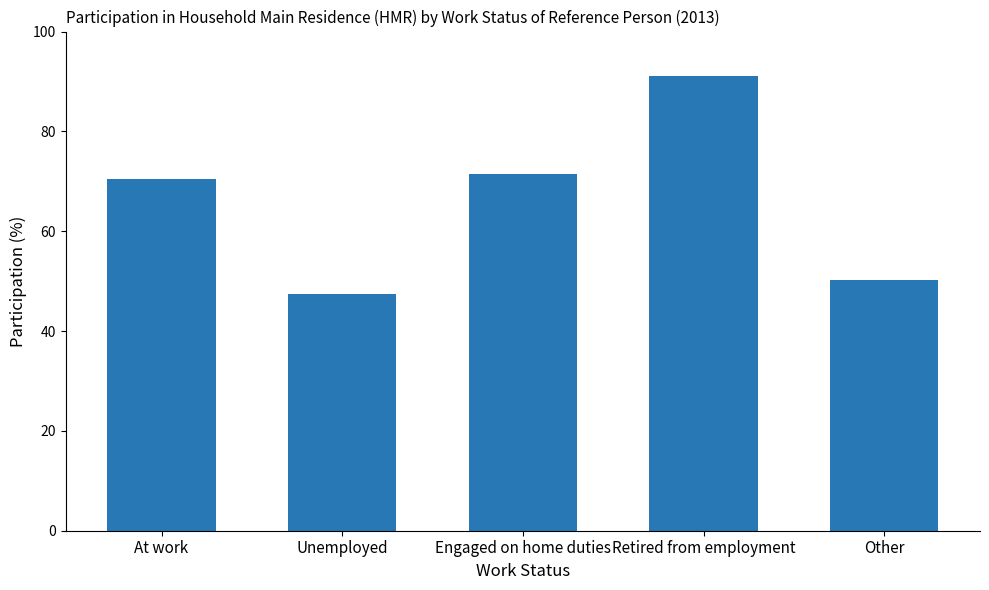

List the labels in order of value, smallest first.

Unemployed, Other, At work, Engaged on home duties, Retired from employment